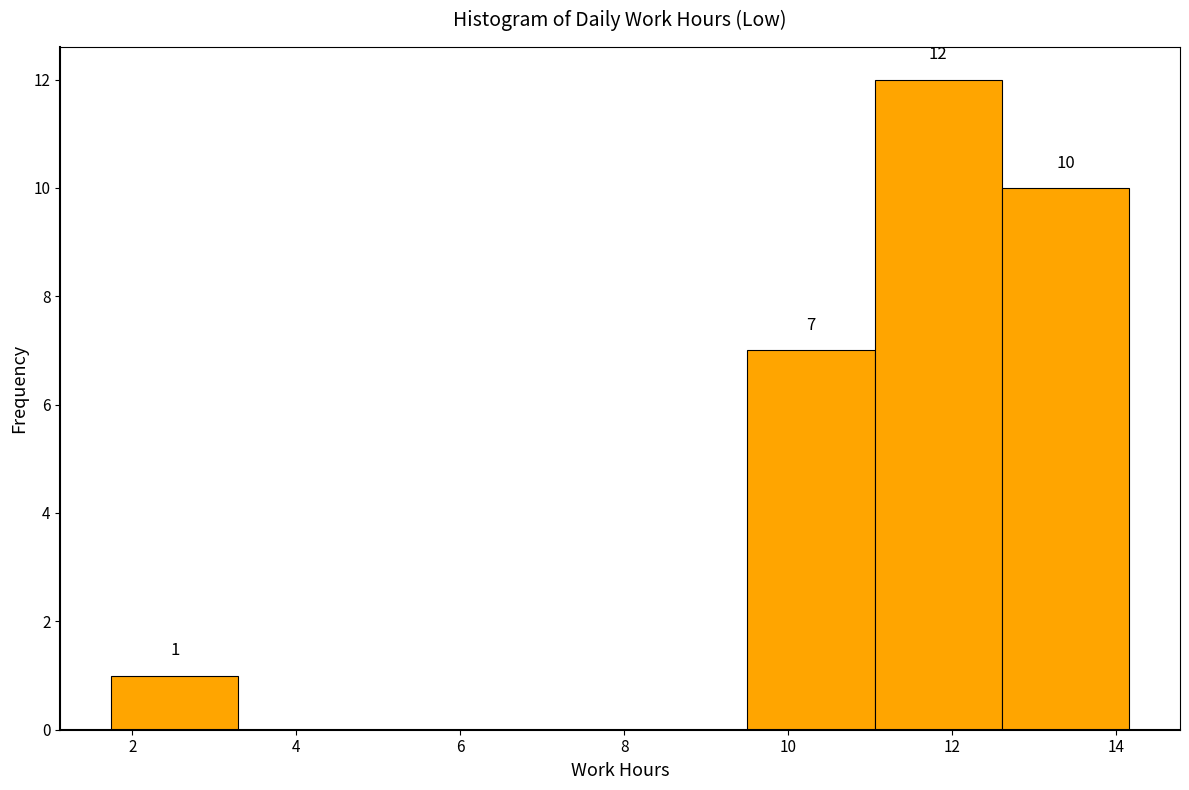

Over which range of the x-axis is the bar tallest?

11.0 to 12.6